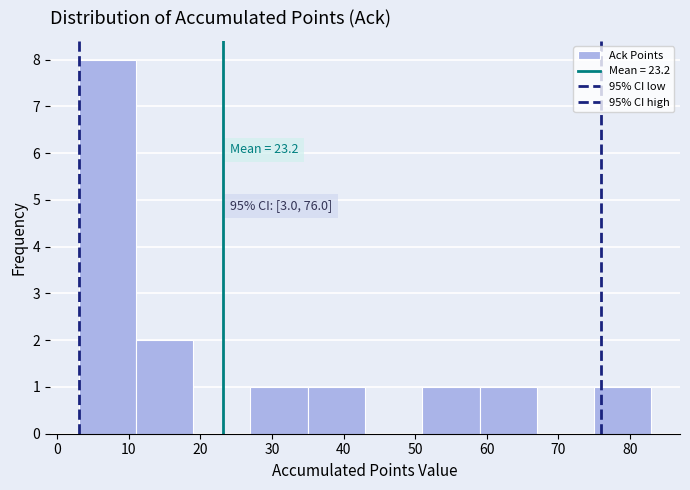

Which range on the x-axis has the tallest bar?

3 to 11